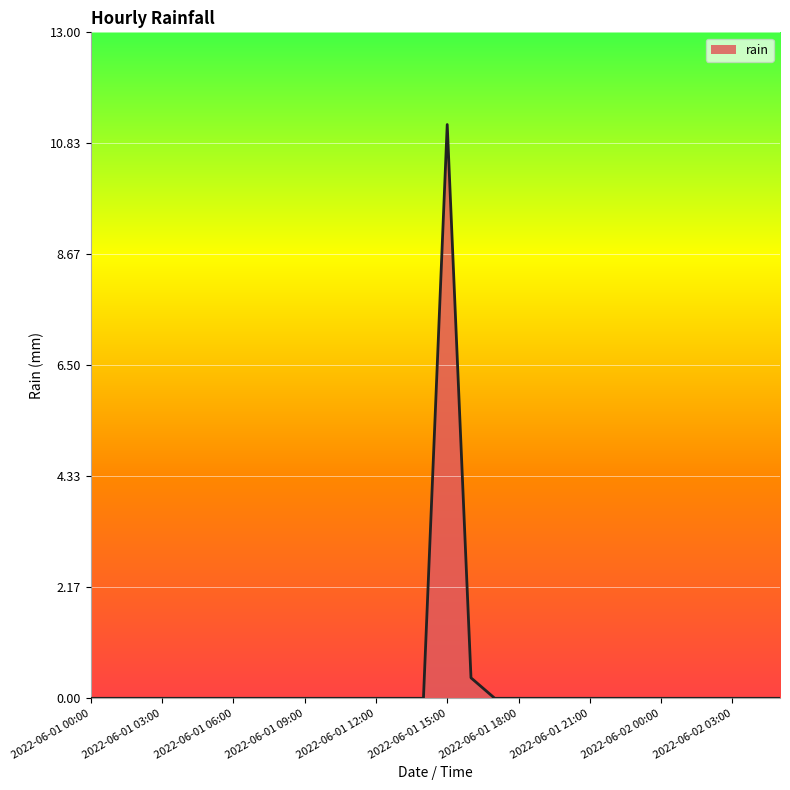

What is the sum of all values?

11.6